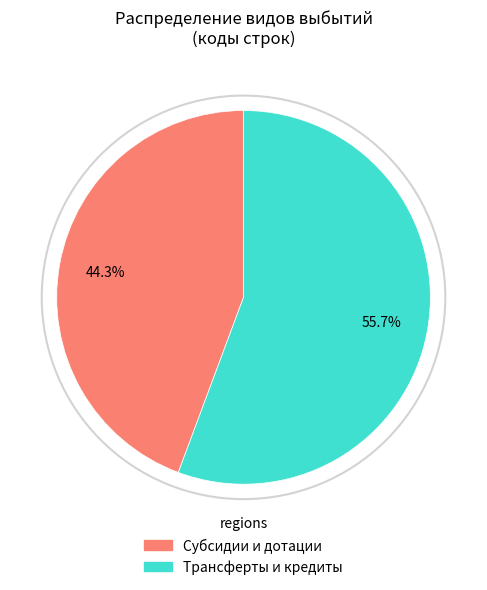

Does any single category account for the majority?

Yes